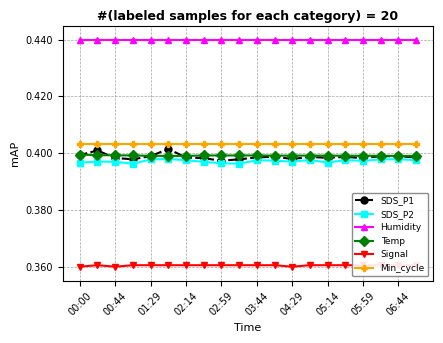

True or false: SDS_P1 and Humidity cross at least once.

False